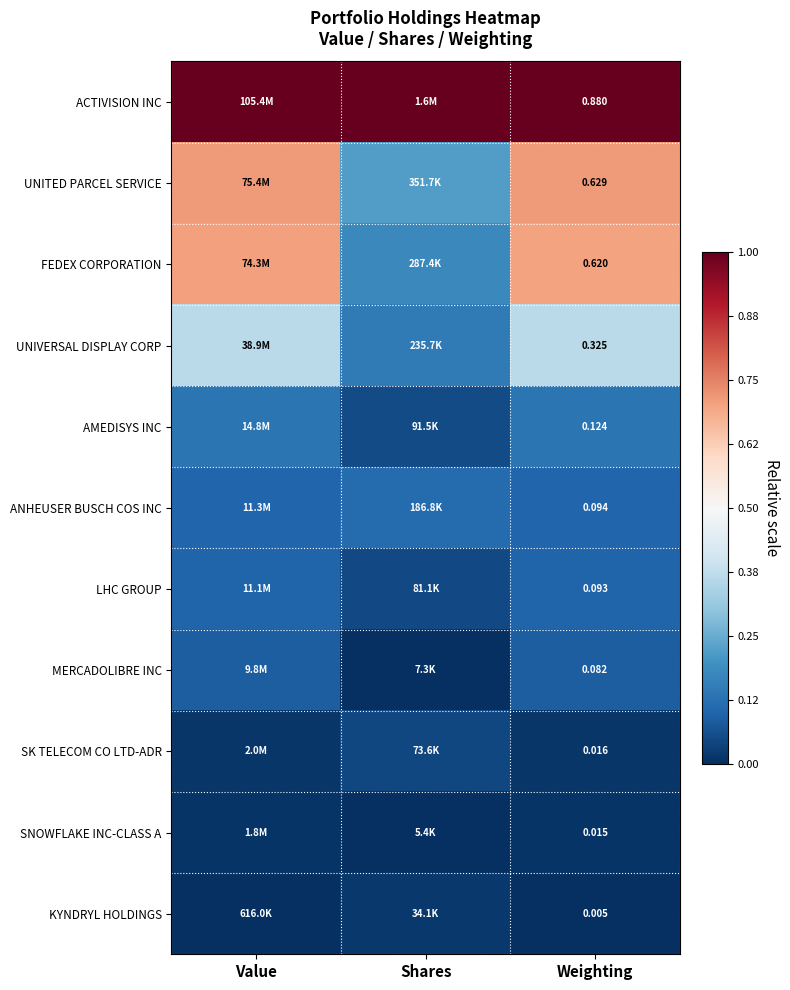

Is the value of SK TELECOM CO LTD-ADR at Weighting greater than the value of FEDEX CORPORATION at Weighting?

No